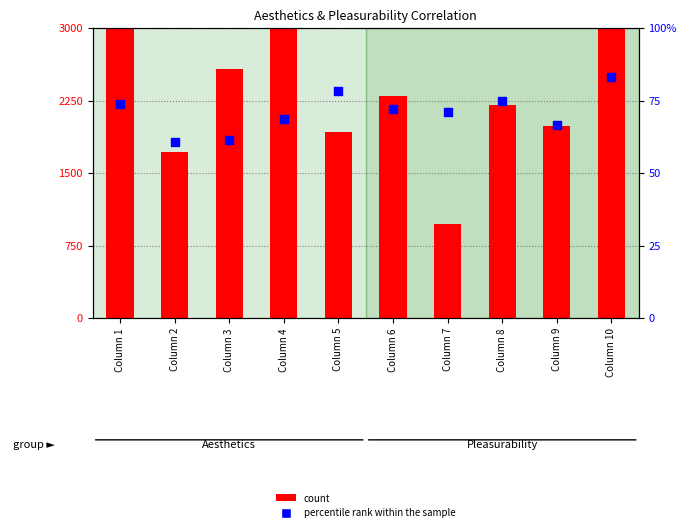

What are all the series names shown in the legend?

count, percentile rank within the sample